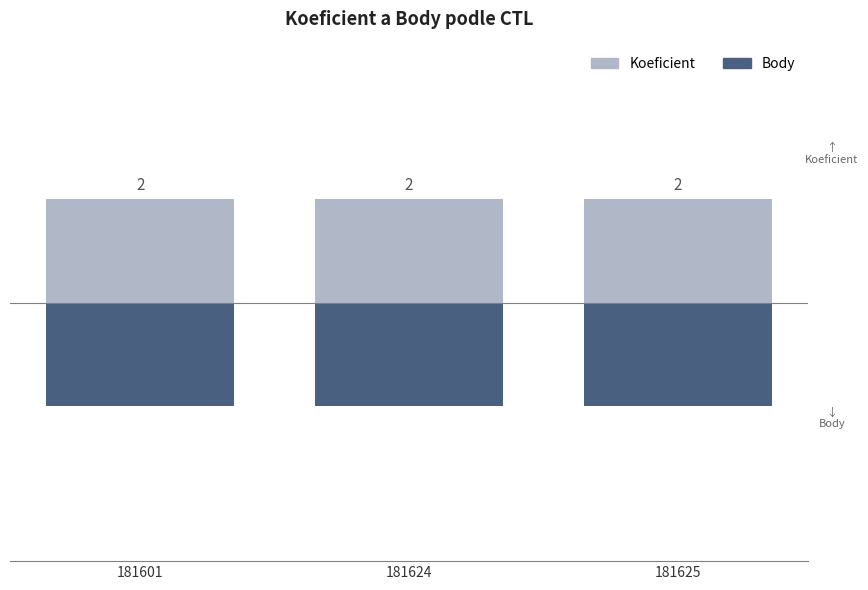

What is the lowest value of the Body series?

-2